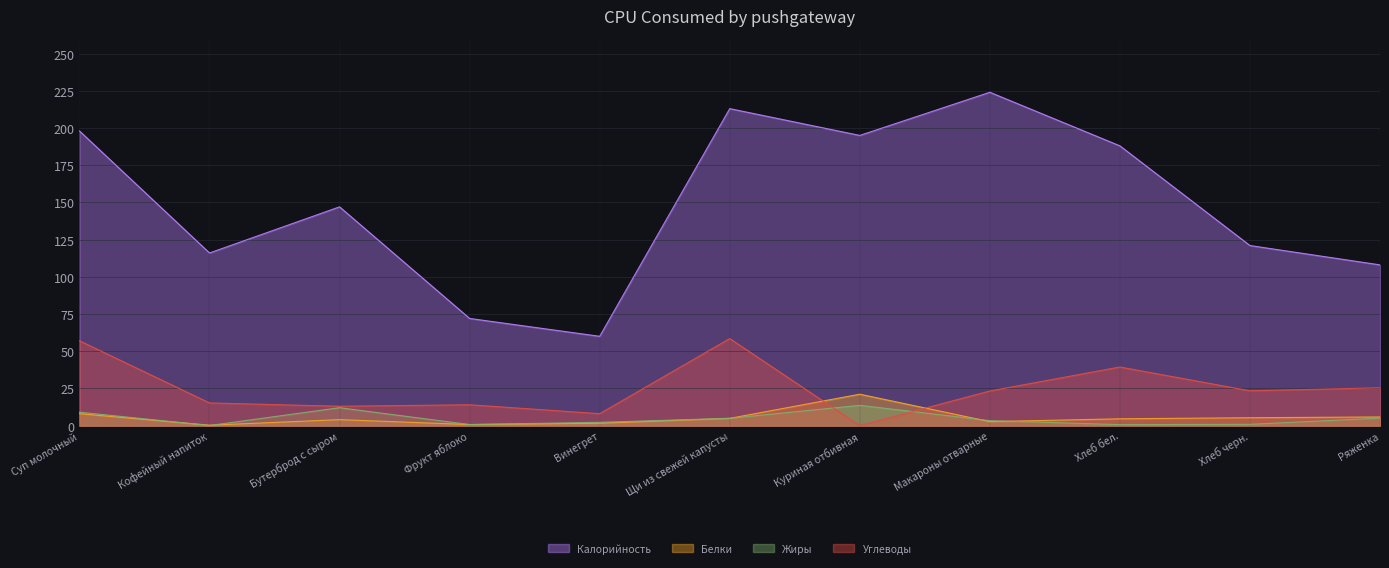

What is the approximate value of Углеводы at Хлеб бел.?

39.4